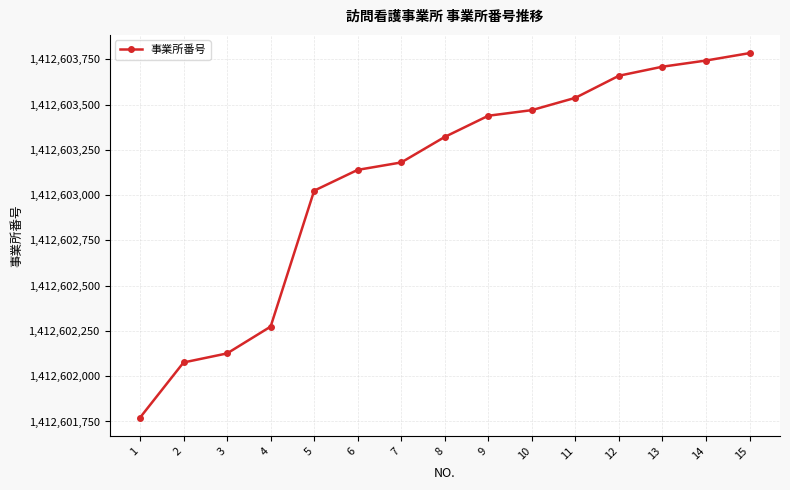

What is the difference between the second highest and minimum values?

1973